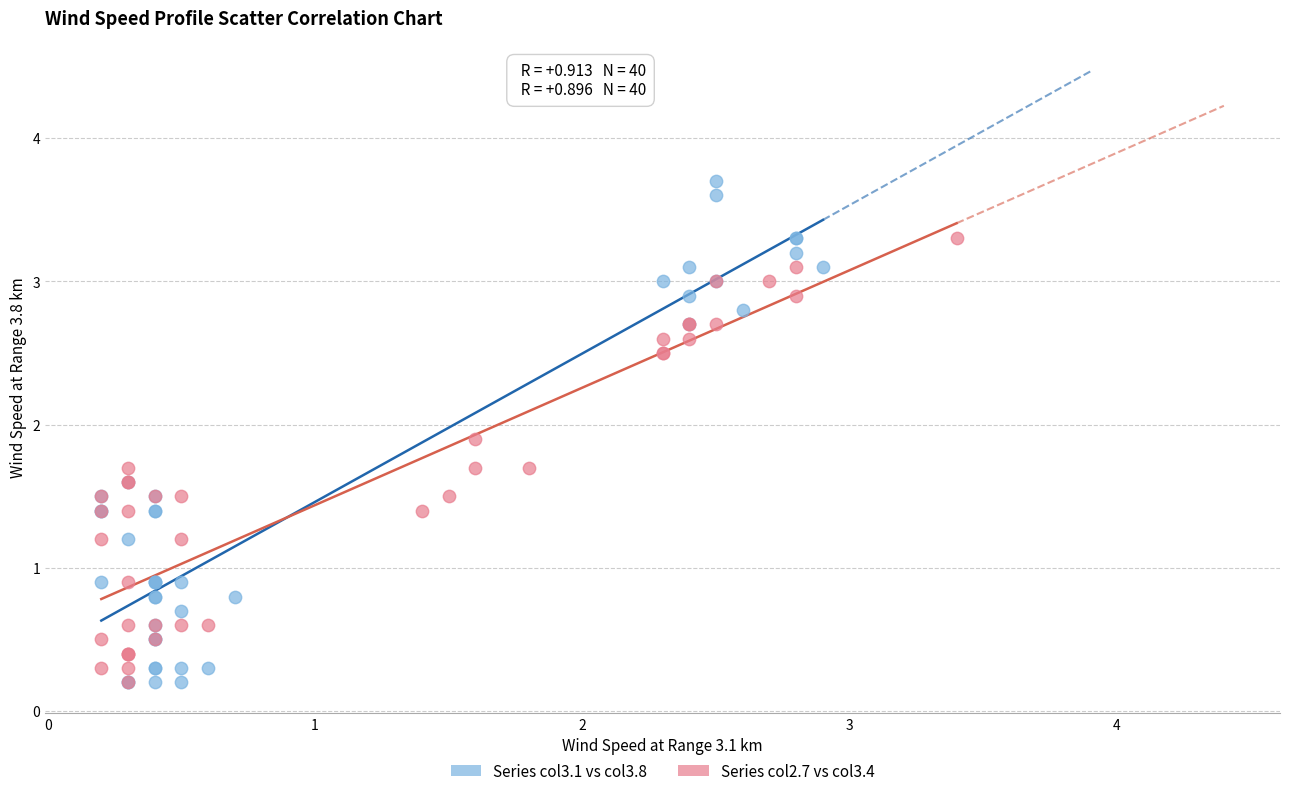

Which series contains the highest Y value?

Series col3.1 vs col3.8